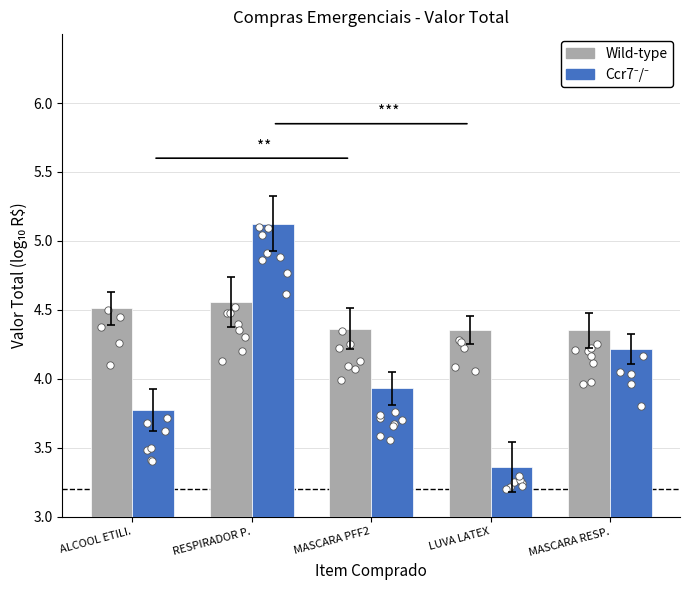

Which series reaches the minimum Y coordinate?

Ccr7-/-